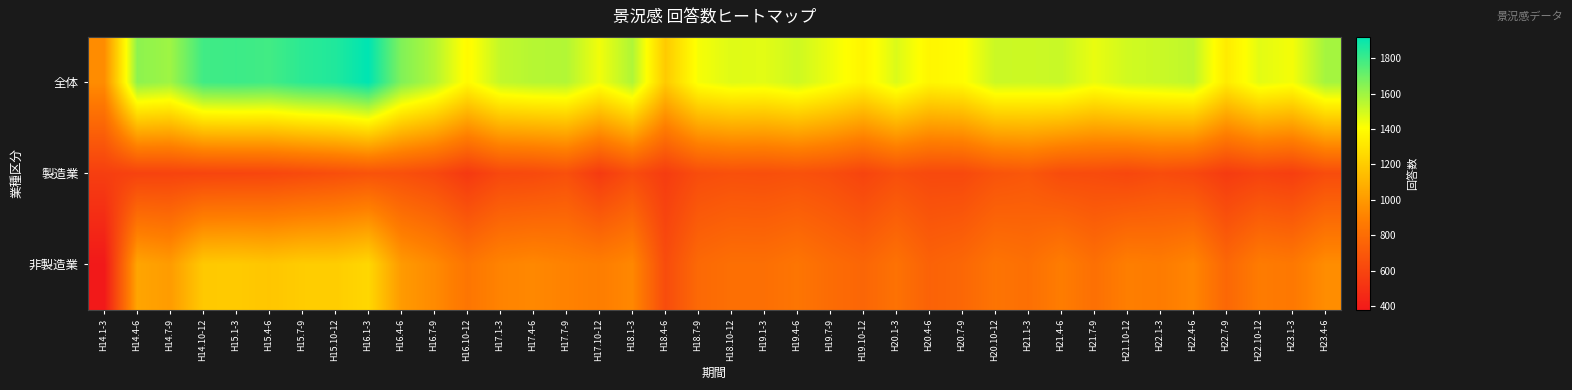

Which series has the largest total across all categories?

全体